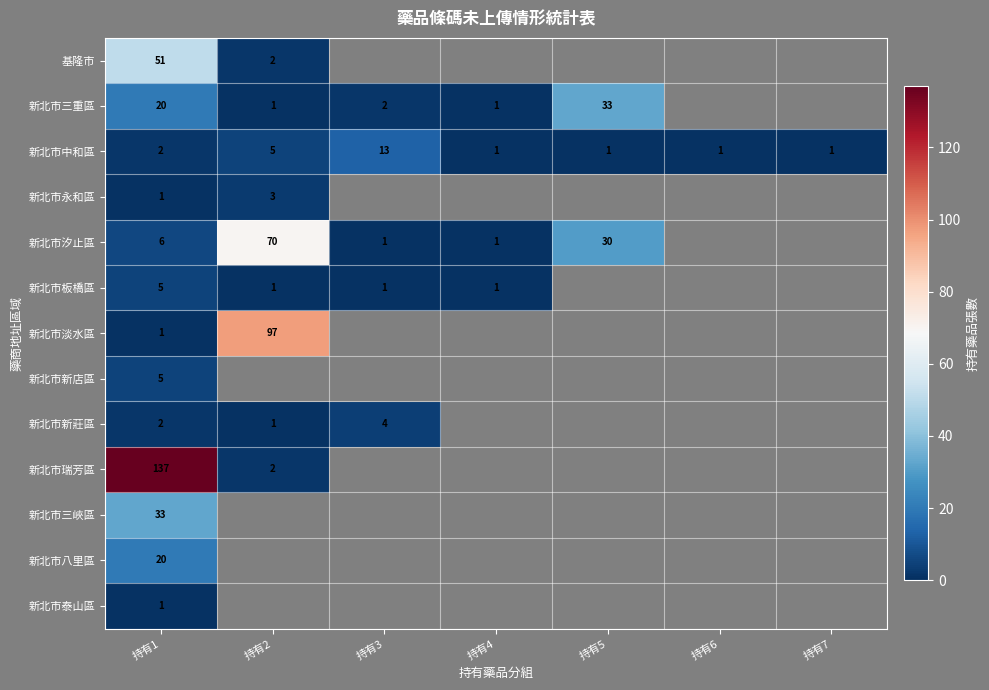

At which label is 新北市中和區 closest to 7?

持有2